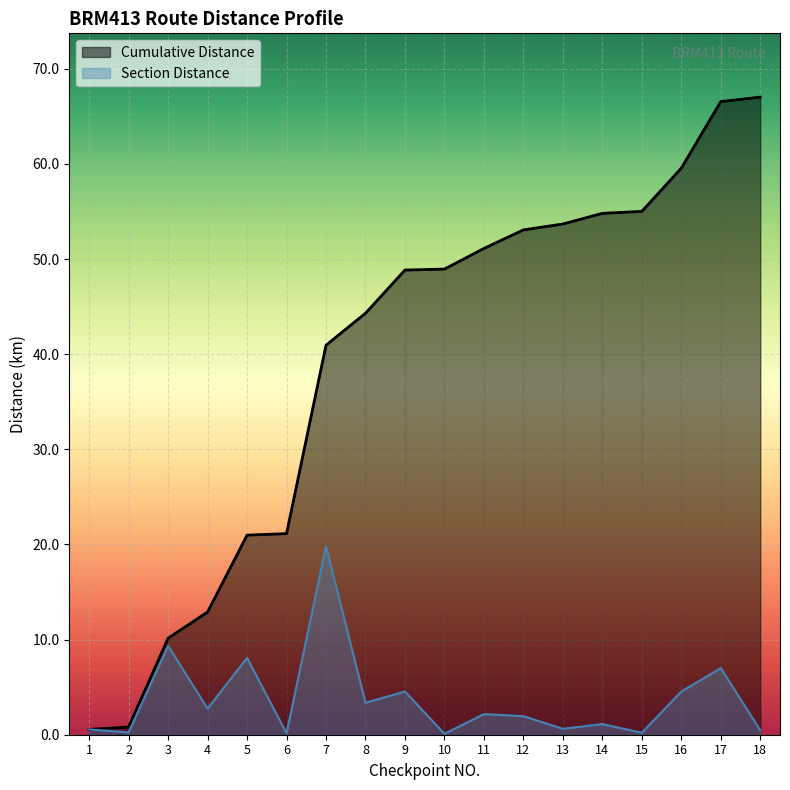

Read the Cumulative Distance value at 18.

67.0